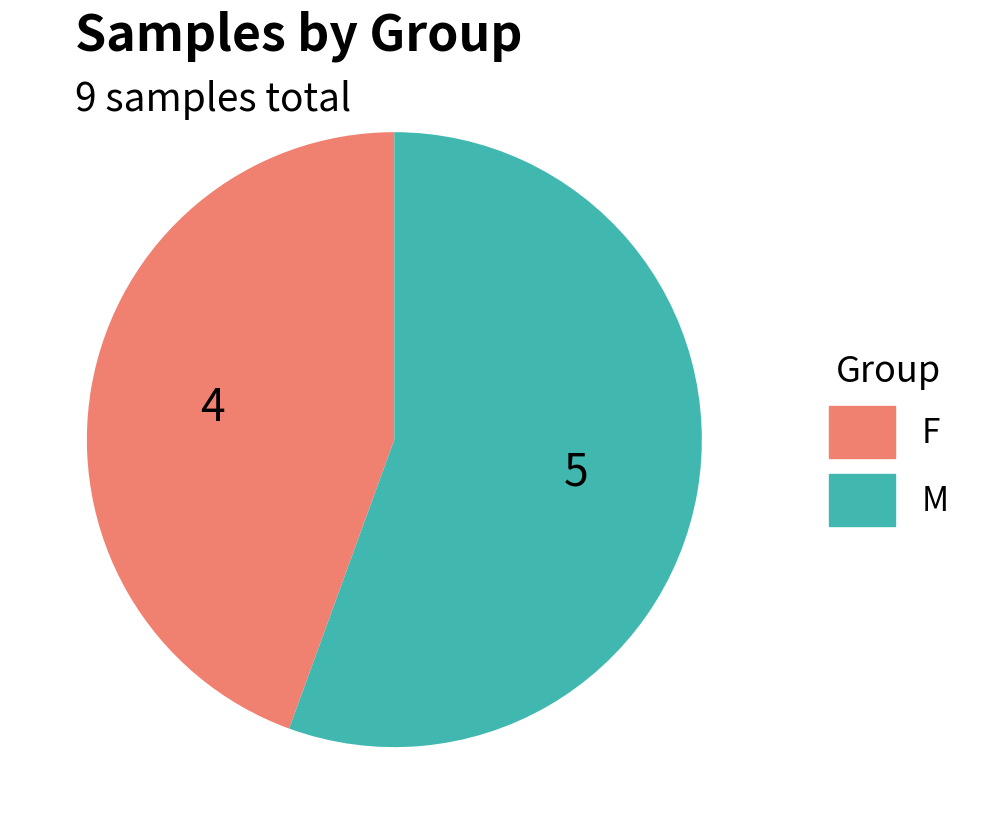

Count the number of slices in the pie.

2